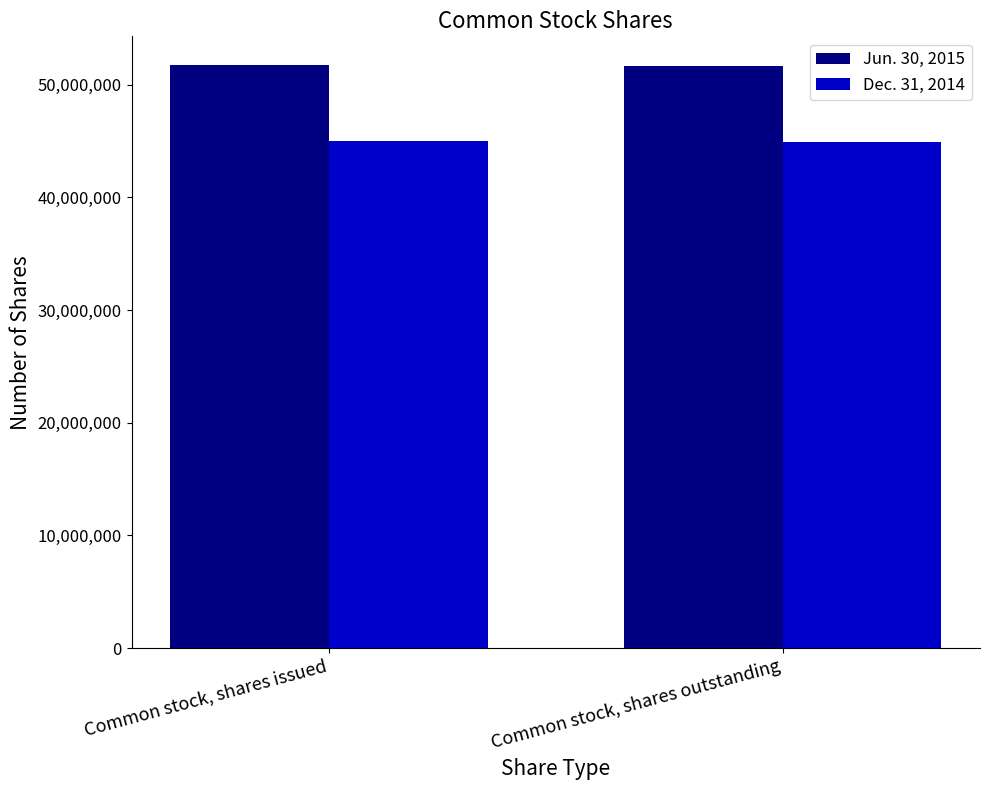

What is the value of the Jun. 30, 2015 bar at the 2nd from the left?

51656555